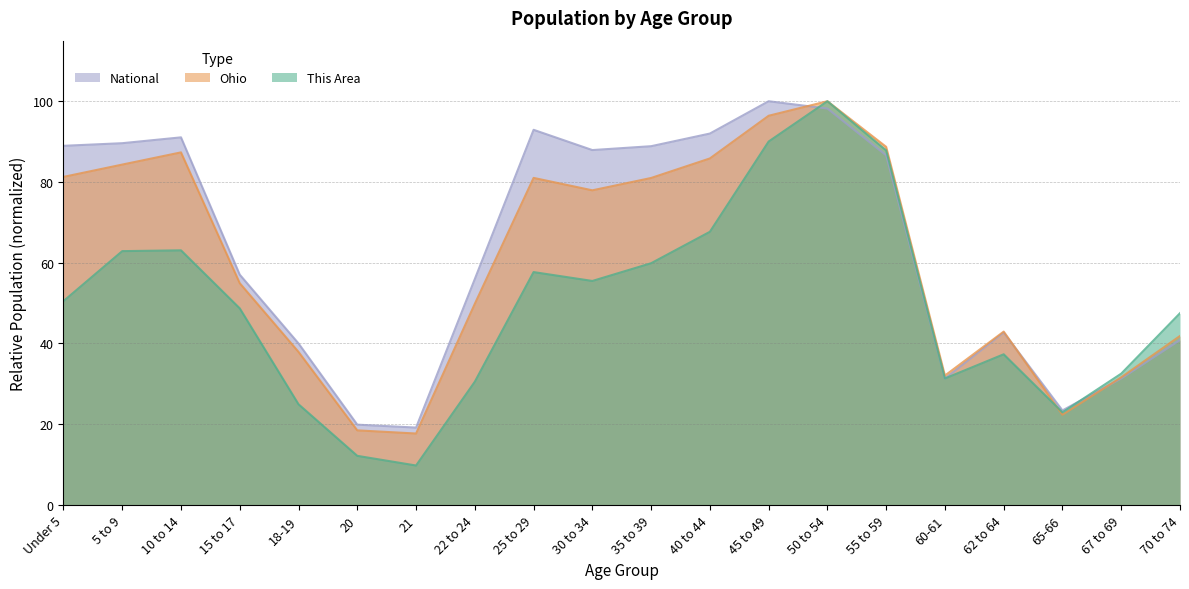

Between 5 to 9 and 67 to 69, which is larger?

5 to 9